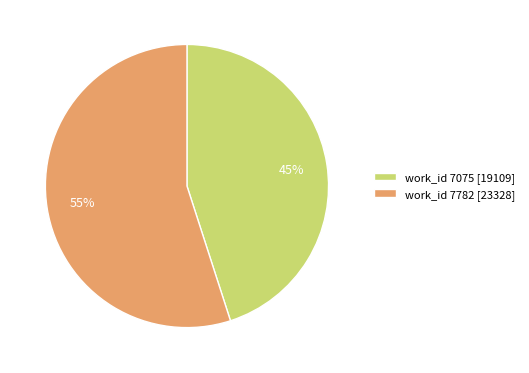

Is the sum of work_id 7782 [23328] and work_id 7075 [19109] greater than half?

Yes